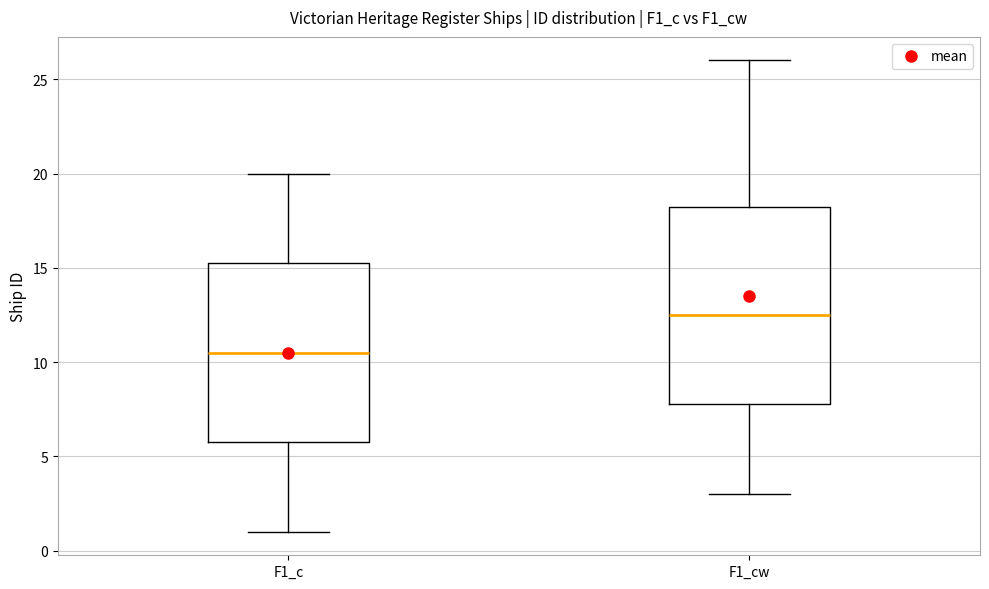

Which box is the tallest, from its lower edge to its upper edge?

F1_cw